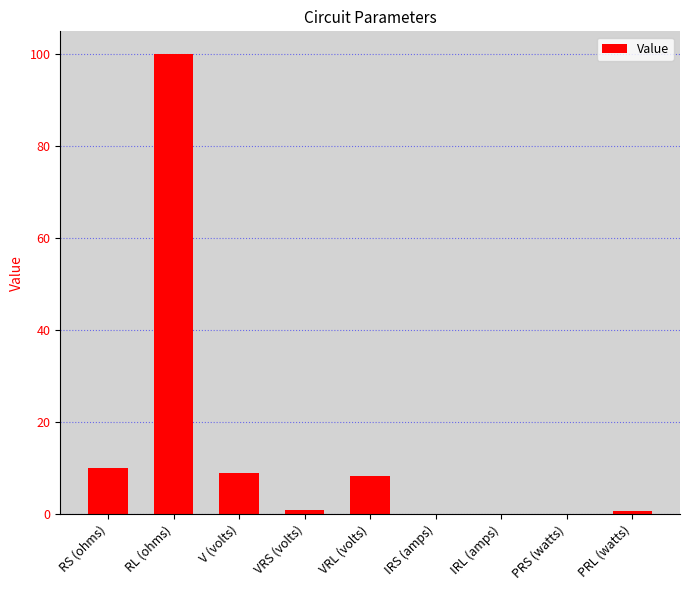

What value does the data have at PRL (watts)?

0.7